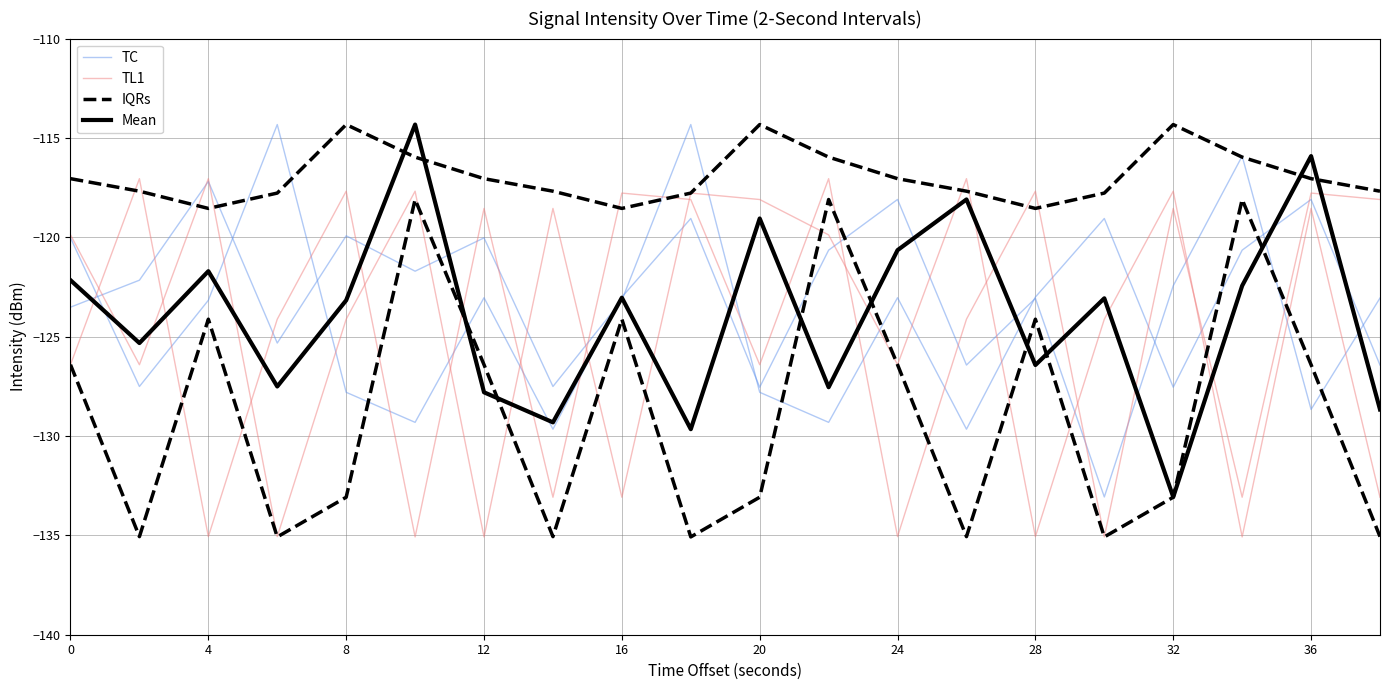

How many categories are shown in the chart?

20